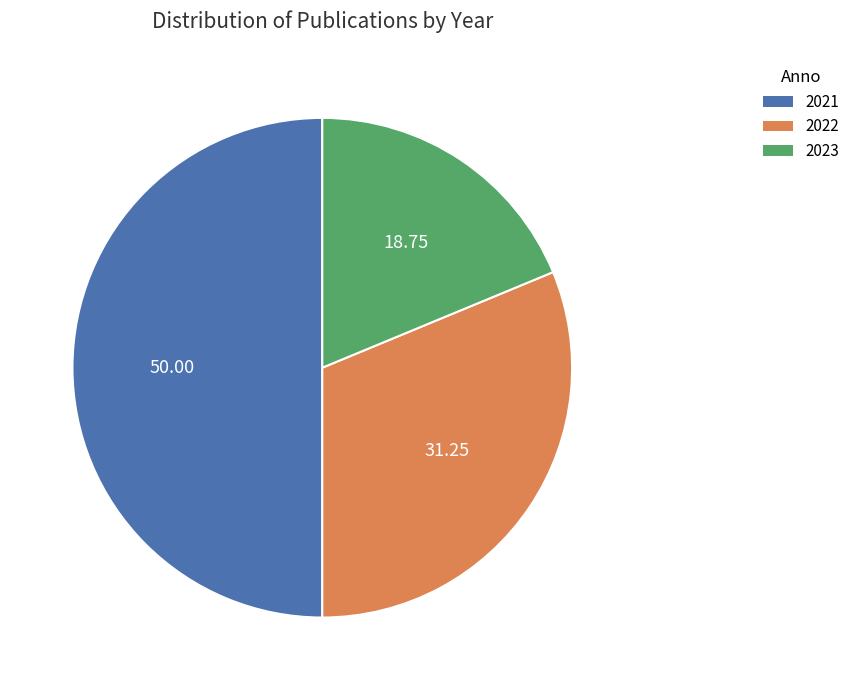

Is it true that 2021 is 50% of the pie?

True